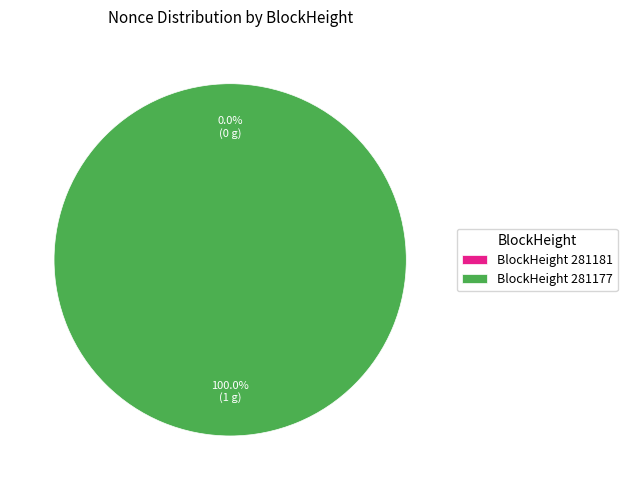

Which has a higher value, 281181 or 281177?

281177